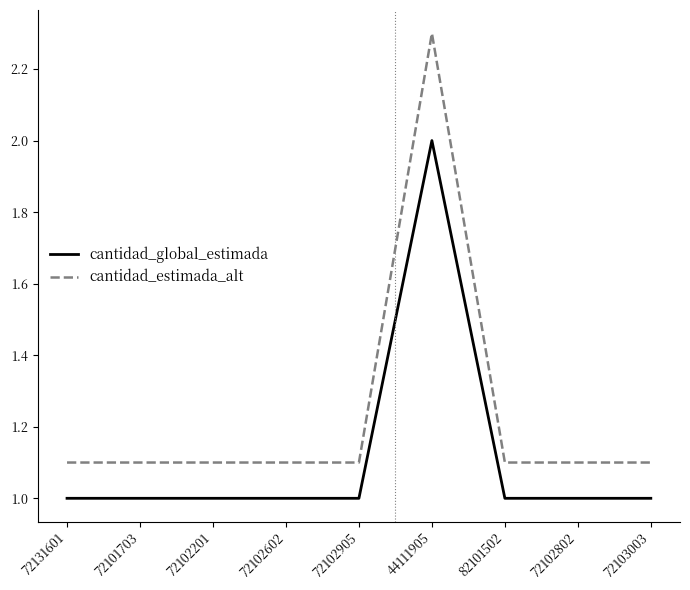

Which series has the widest spread of values?

cantidad_estimada_alt